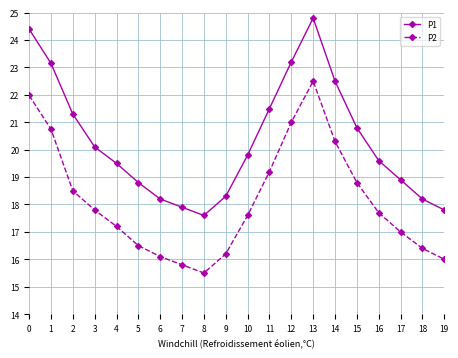

Which series has the widest spread of values?

P1